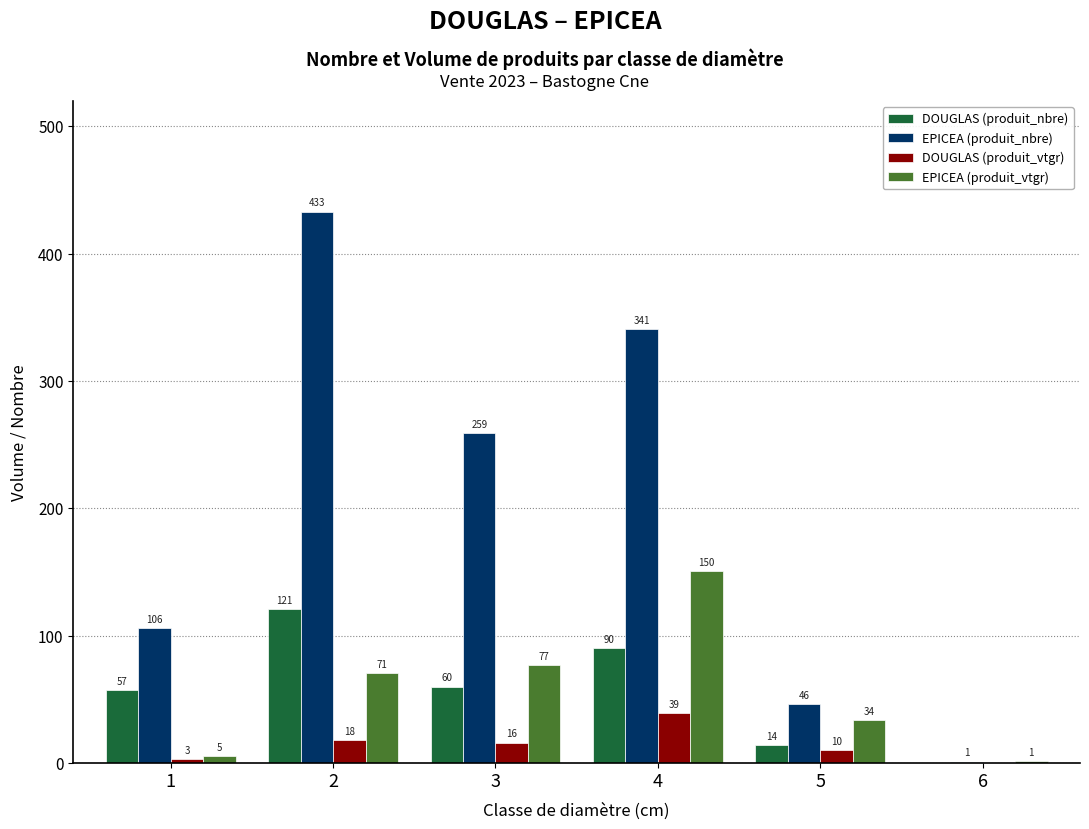

Where is EPICEA (produit_vtgr) nearest to the value 75?

3